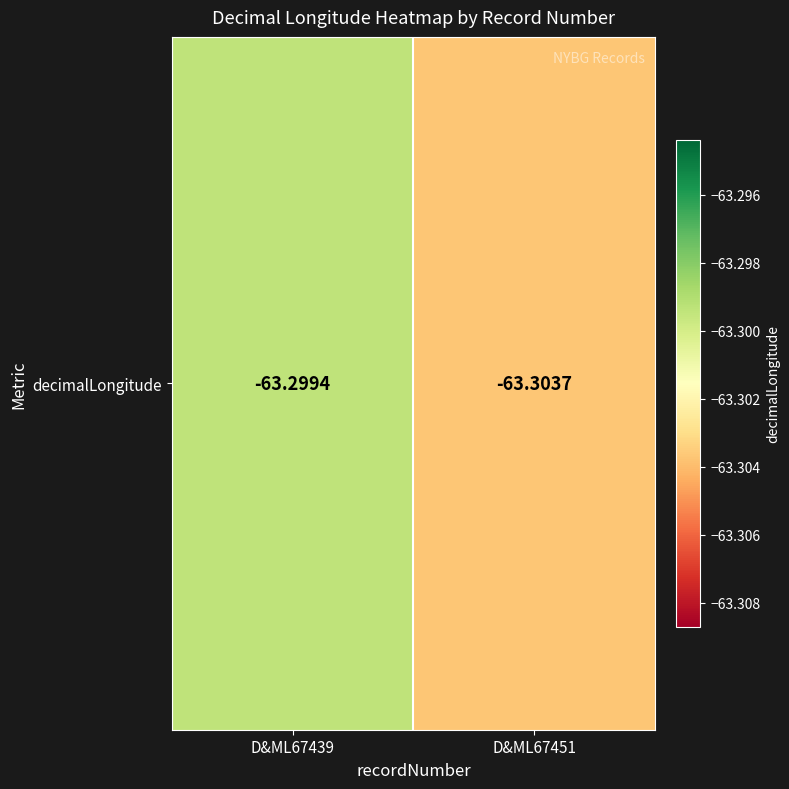

Reading left to right, extract all data points from this chart.

-63.3	-63.3